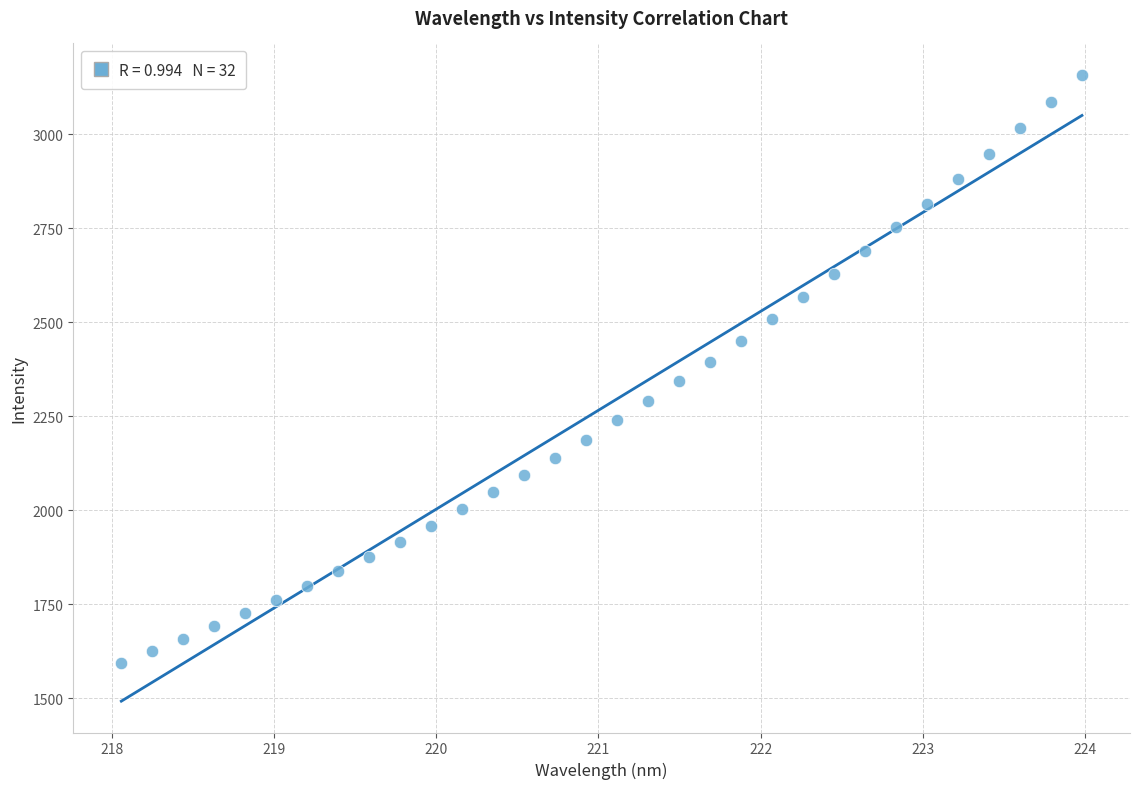

What is the range of Y values (max minus min)?

1564.2